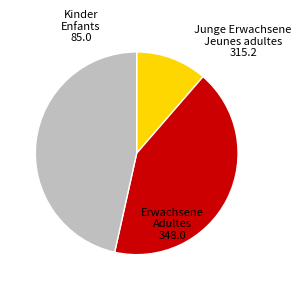

Is there a majority slice in this chart?

No